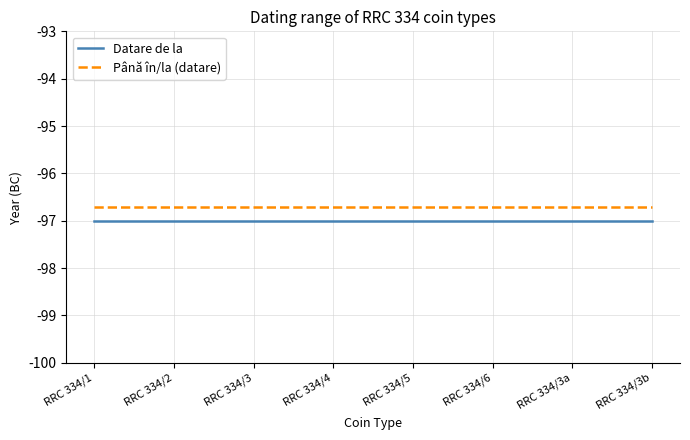

True or false: Datare de la and Până în/la (datare) intersect in this chart.

False